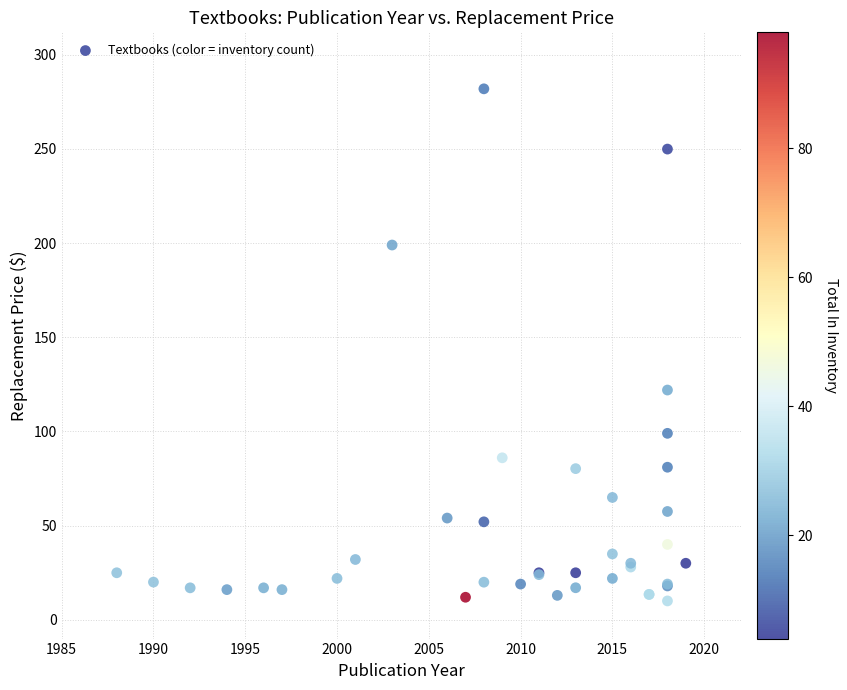

What Y value in the scatter plot is closest to 145?

122.0